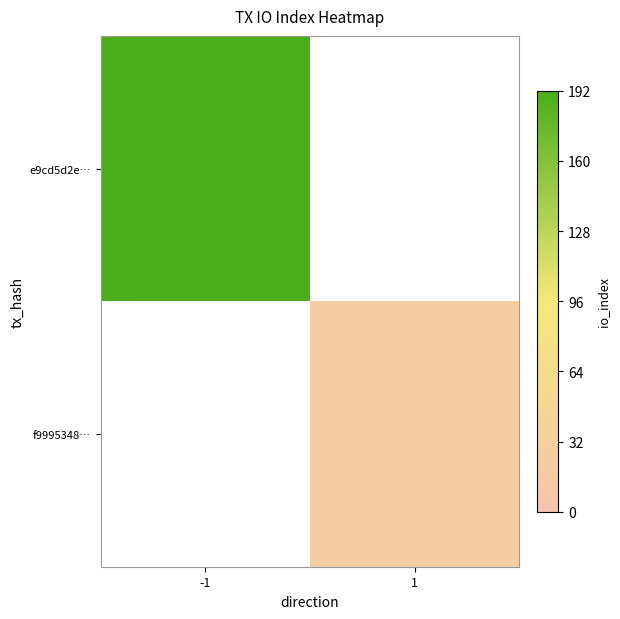

Count the number of categories in the chart.

2